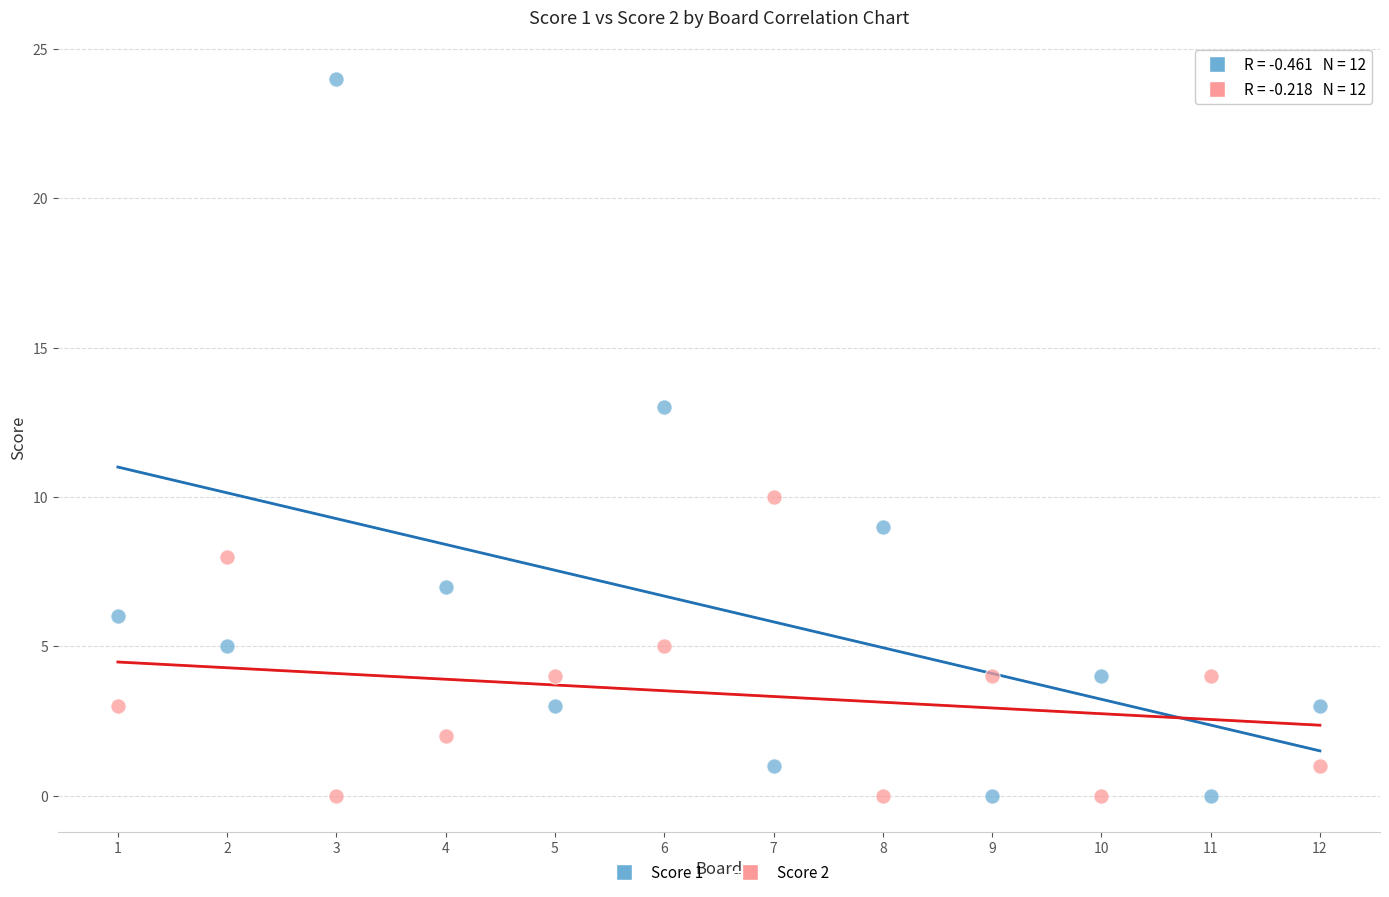

Which series contains the highest Y value?

Score 1